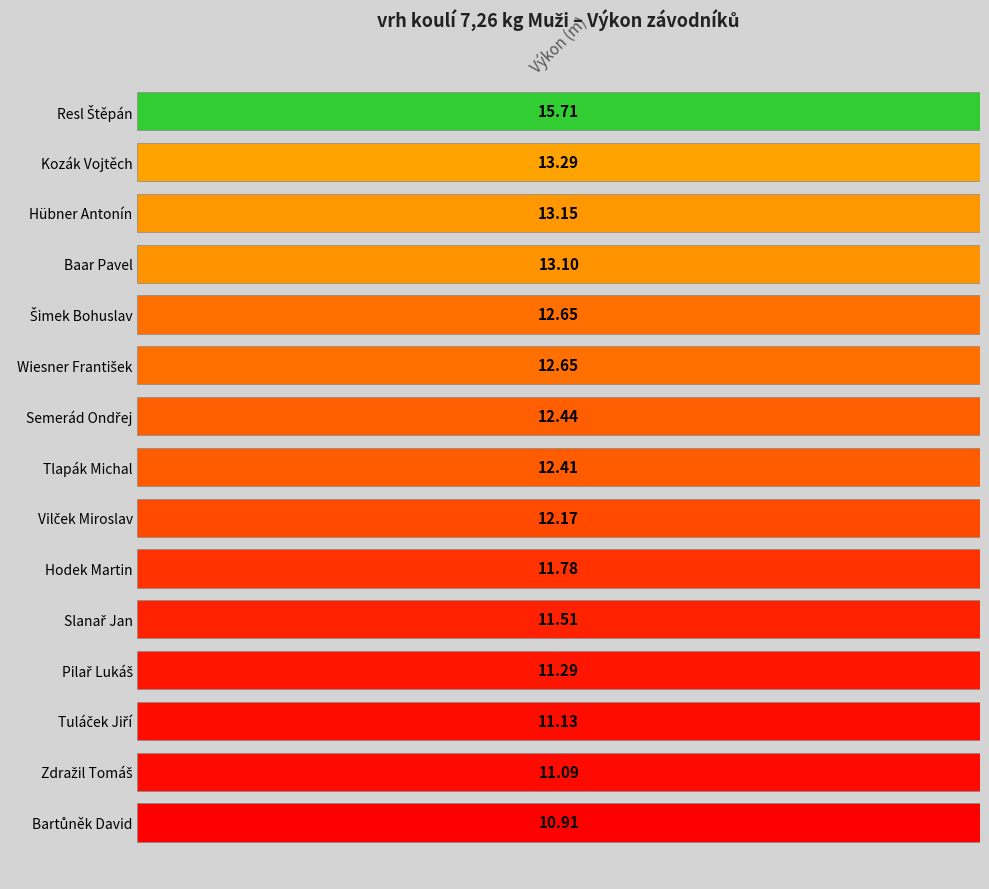

What is the greatest value displayed?

15.7